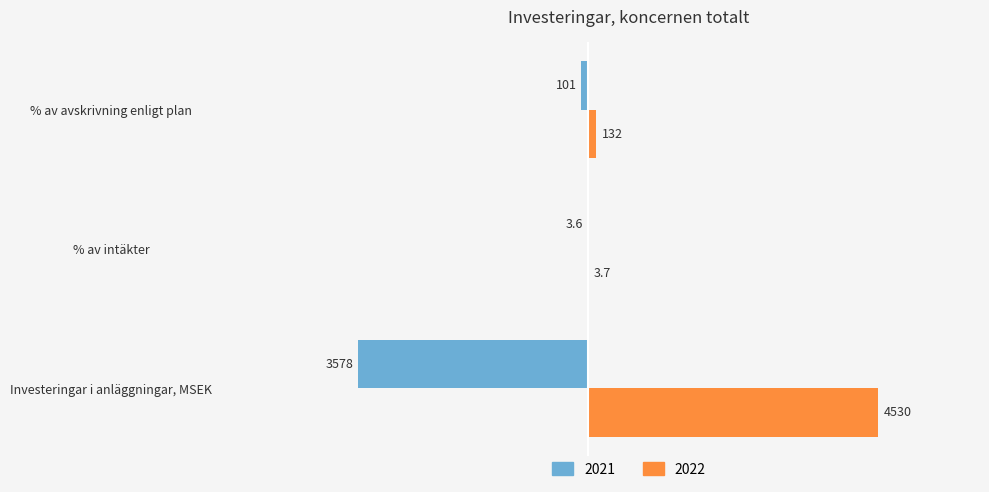

Read the 2021 value at Investeringar i anläggningar, MSEK.

-3578.0